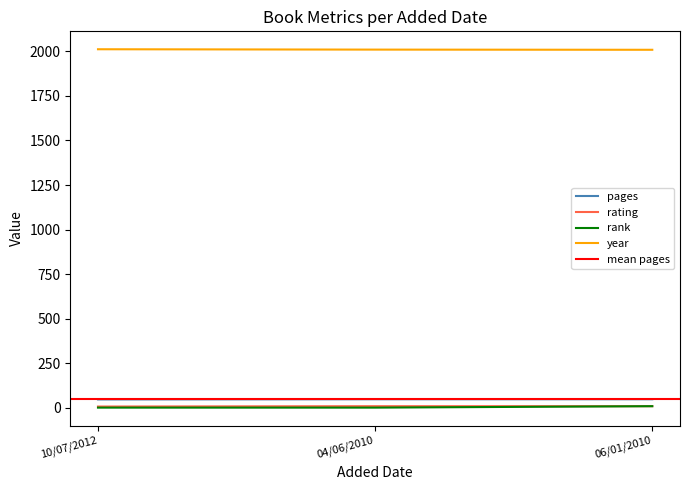

Reading left to right, list all the values displayed in this chart.

pages: 10/07/2012=47	04/06/2010=48	06/01/2010=48
rating: 10/07/2012=7	04/06/2010=9	06/01/2010=9
rank: 10/07/2012=1	04/06/2010=1	06/01/2010=9
year: 10/07/2012=2012	04/06/2010=2010	06/01/2010=2009